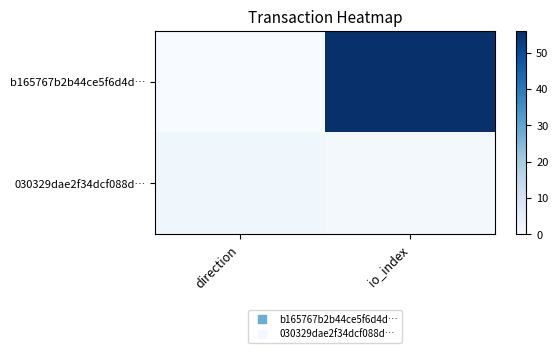

Between direction and io_index, which series saw the biggest shift?

b165767b2b44ce5f6d4d…